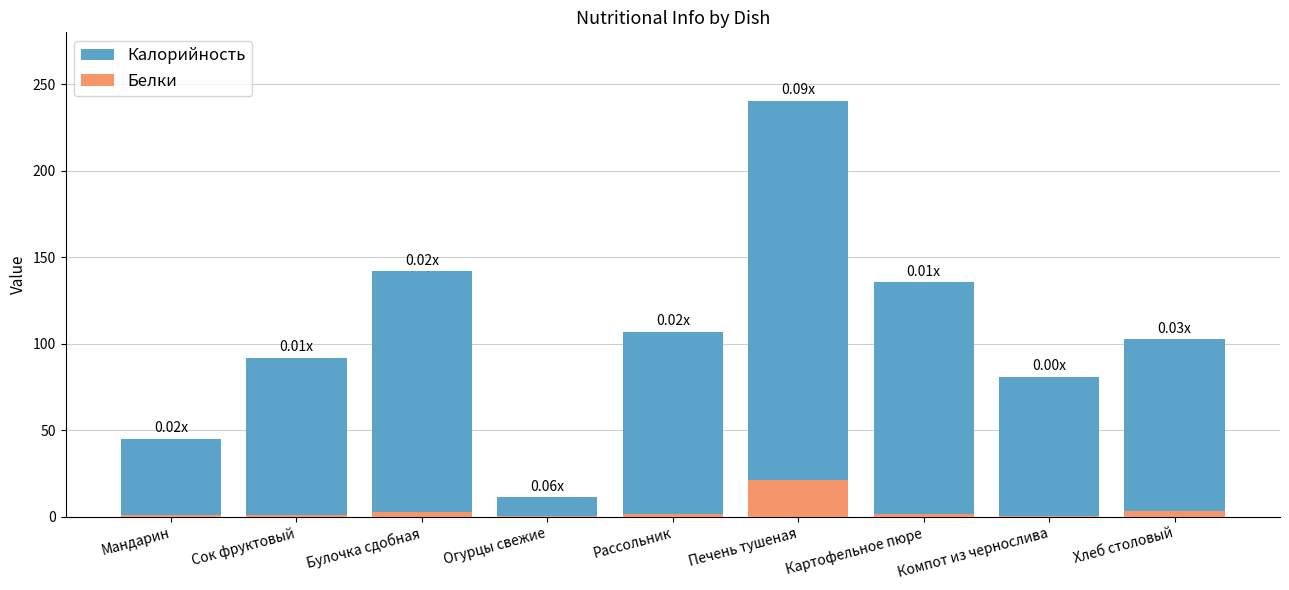

Reading right to left, transcribe all the data shown in this chart.

Калорийность: 102.6	81.0	135.6	240.4	107.0	11.2	142.0	92.0	45.0
Белки: 3.4	0.3	1.8	21.3	1.6	0.6	2.8	1.0	0.9